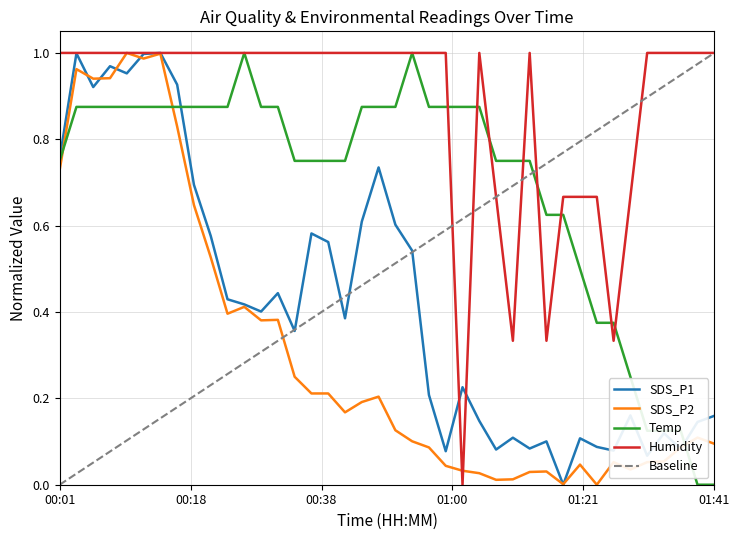

The value of Temp at 01:41 is 0.5. True or false?

False